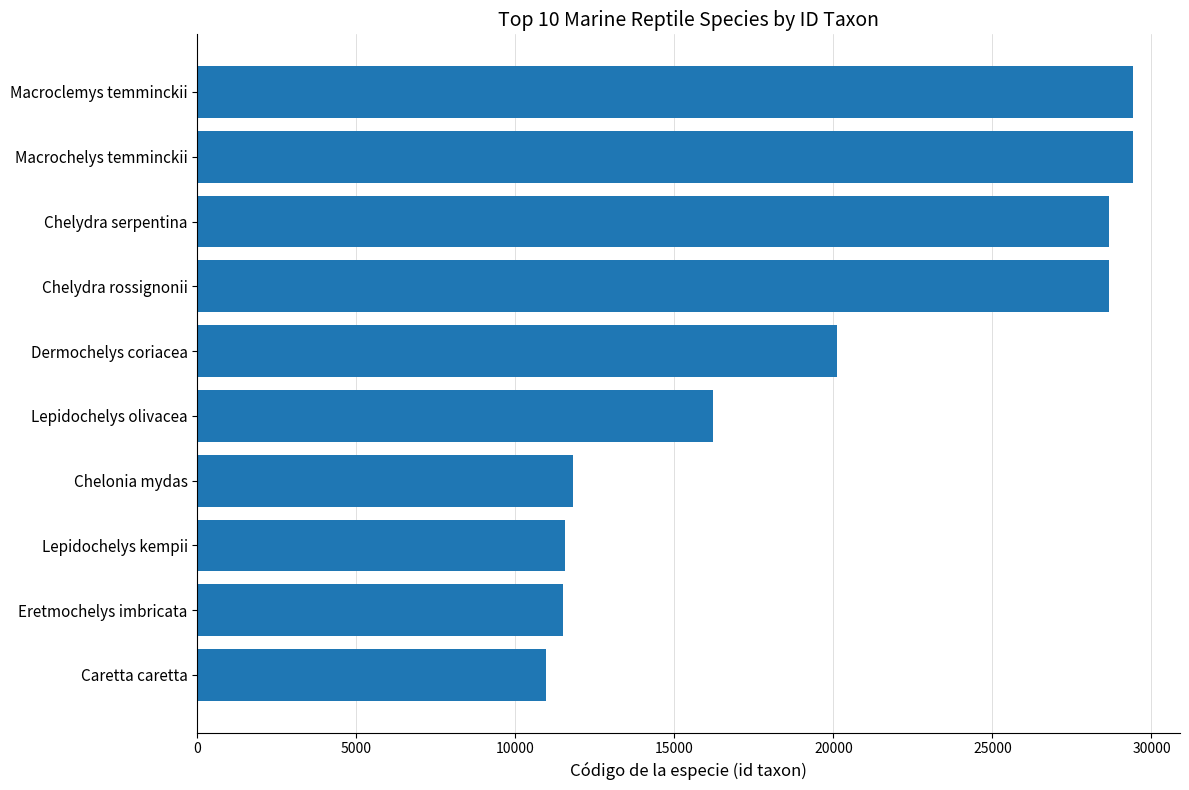

Approximately how many times larger is the value at Macrochelys temminckii compared to Macroclemys temminckii?

1.0